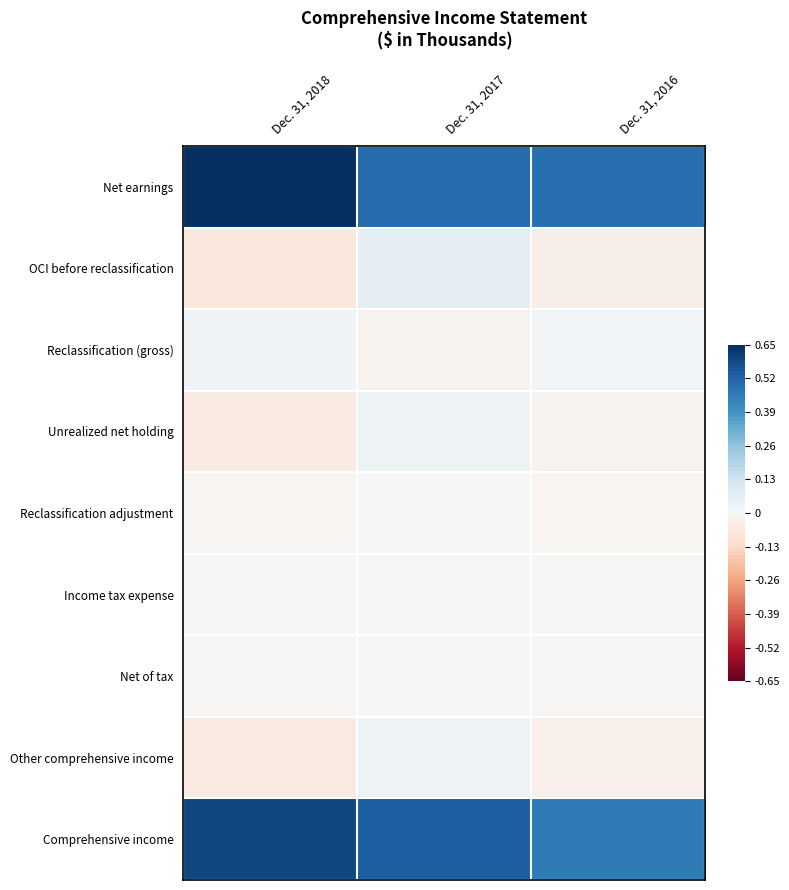

Reading left to right, what are all the values shown in this chart?

Net earnings: Dec. 31, 2018=0.7	Dec. 31, 2017=0.5	Dec. 31, 2016=0.5
OCI before reclassification: Dec. 31, 2018=-0.1	Dec. 31, 2017=0.1	Dec. 31, 2016=-0.0
Reclassification (gross): Dec. 31, 2018=0.0	Dec. 31, 2017=-0.0	Dec. 31, 2016=0.0
Unrealized net holding: Dec. 31, 2018=-0.1	Dec. 31, 2017=0.0	Dec. 31, 2016=-0.0
Reclassification adjustment: Dec. 31, 2018=-0.0	Dec. 31, 2017=0.0	Dec. 31, 2016=-0.0
Income tax expense: Dec. 31, 2018=0.0	Dec. 31, 2017=-0.0	Dec. 31, 2016=0.0
Net of tax: Dec. 31, 2018=-0.0	Dec. 31, 2017=0.0	Dec. 31, 2016=-0.0
Other comprehensive income: Dec. 31, 2018=-0.1	Dec. 31, 2017=0.0	Dec. 31, 2016=-0.0
Comprehensive income: Dec. 31, 2018=0.6	Dec. 31, 2017=0.5	Dec. 31, 2016=0.5